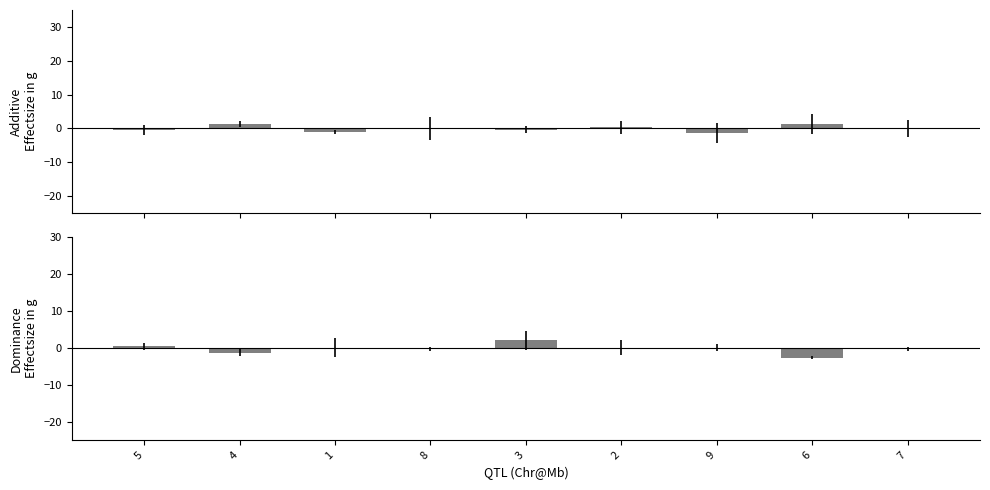

The value of Dominance Effect at 7 is -0.2. True or false?

False